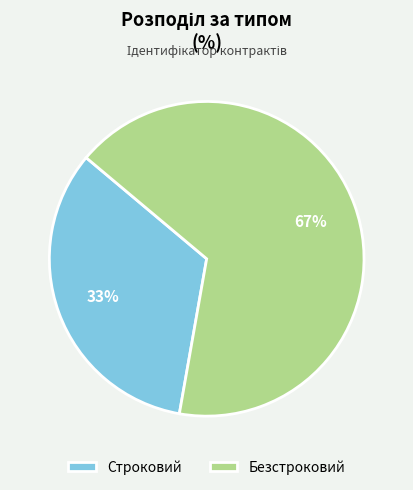

Is the sum of Строковий and Безстроковий greater than half?

Yes